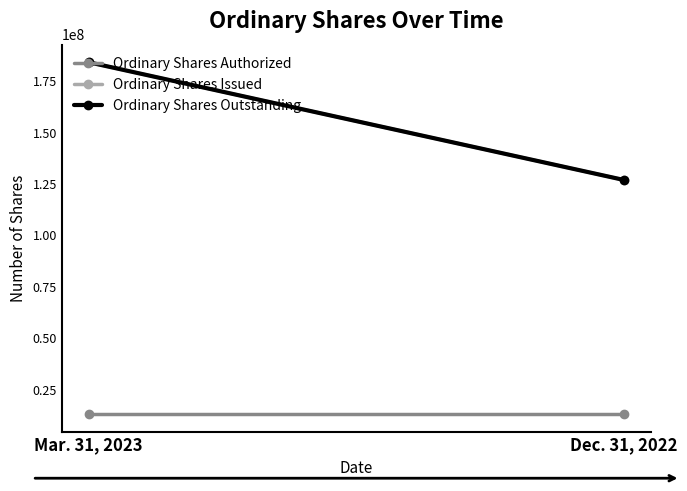

What position from the left is Dec. 31, 2022?

2